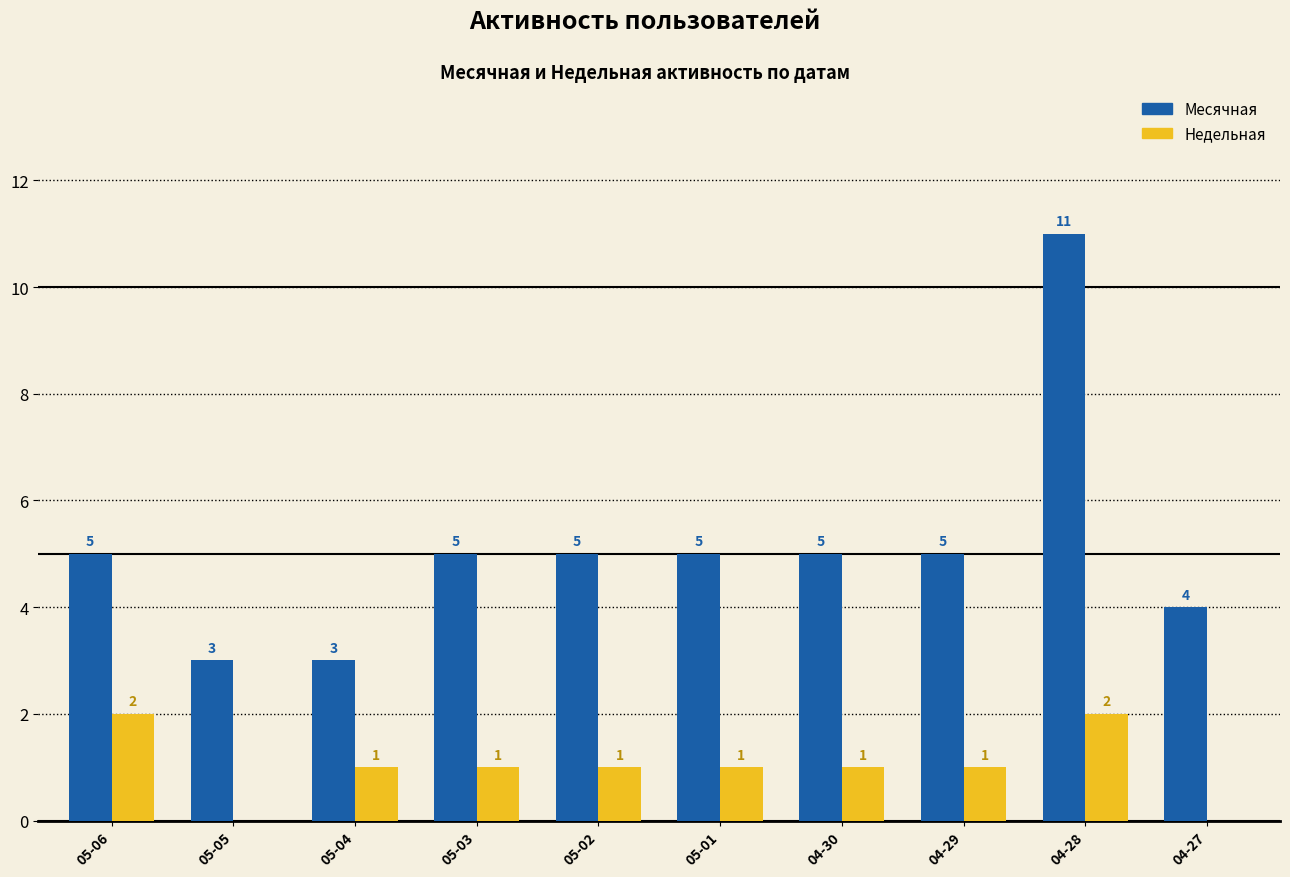

What is the greatest value displayed?

11